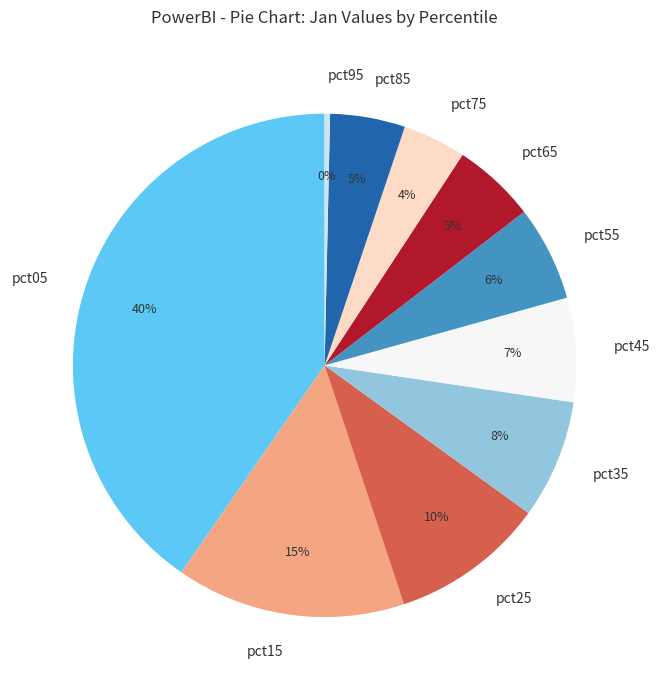

Is pct55 the majority of the pie?

No